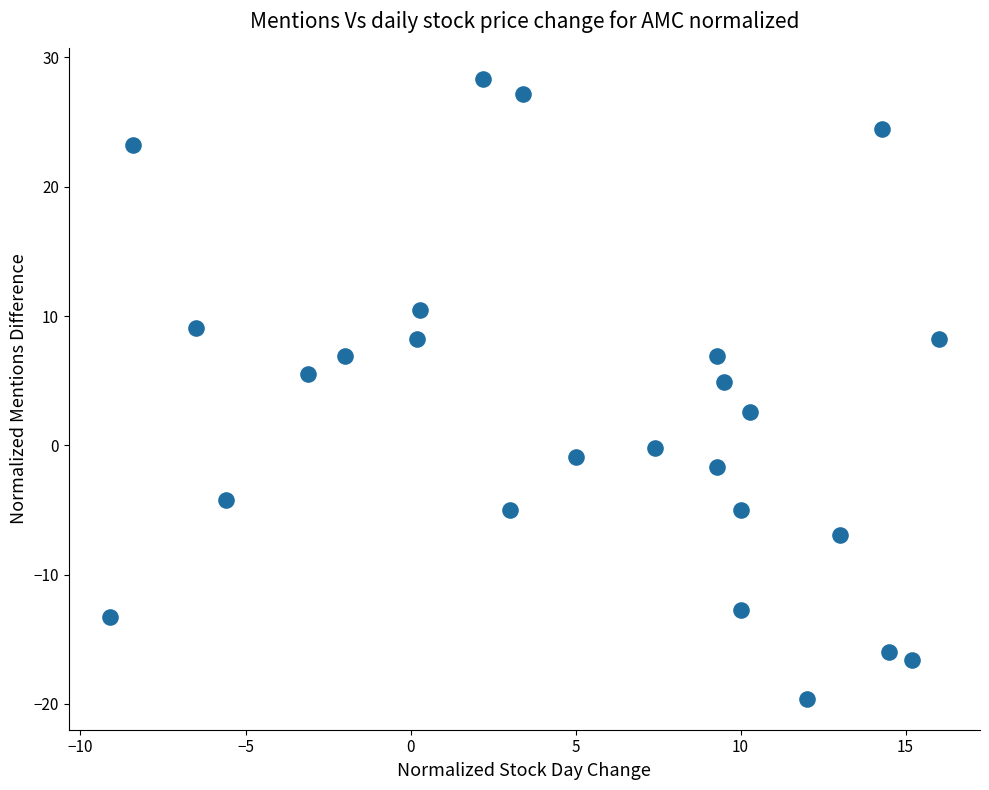

What is the range of X values (max minus min)?

25.1